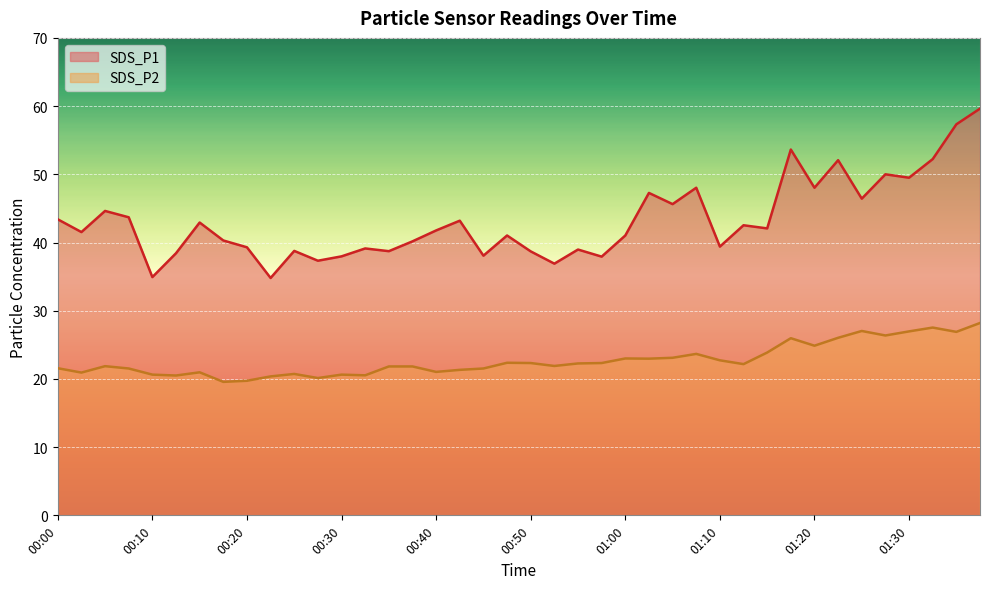

What is the difference between the second highest and minimum values in the SDS_P2 series?

8.0